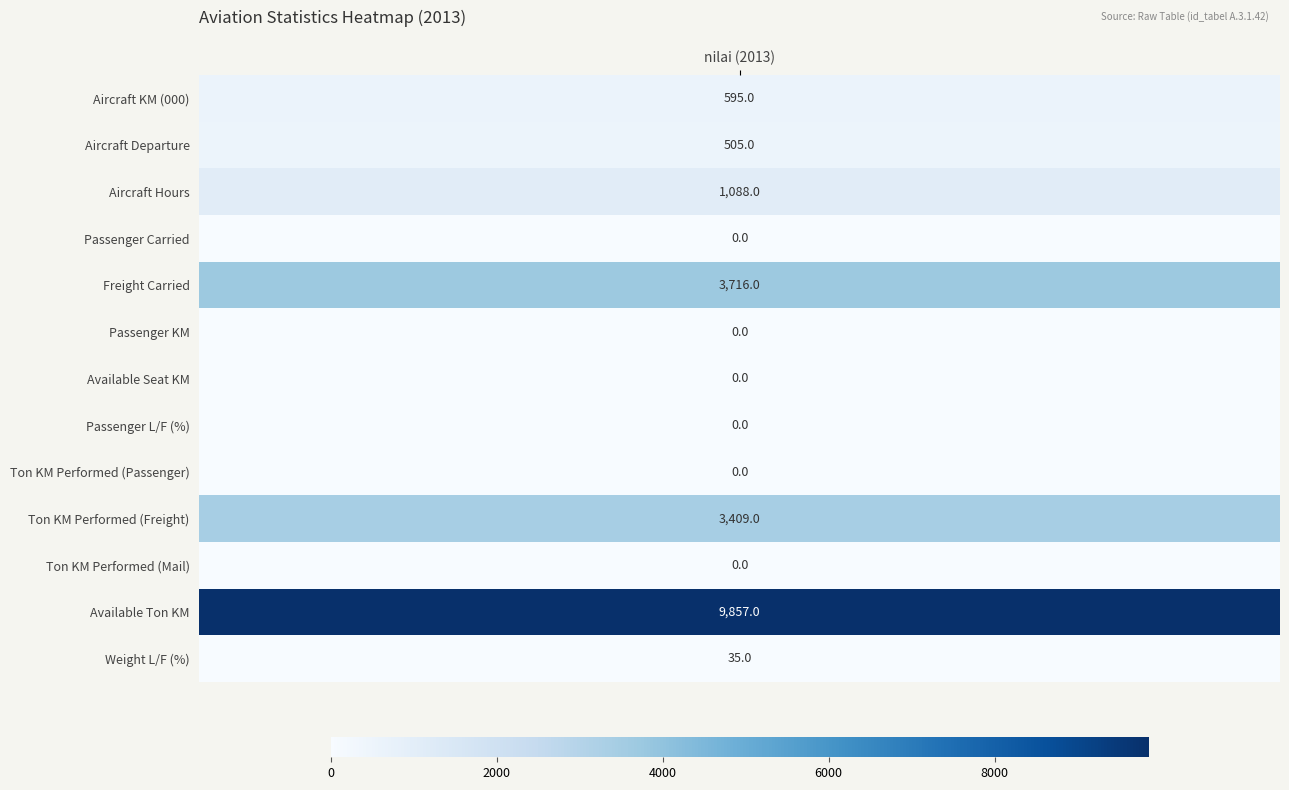

Between 2 and 1, which is larger?

2